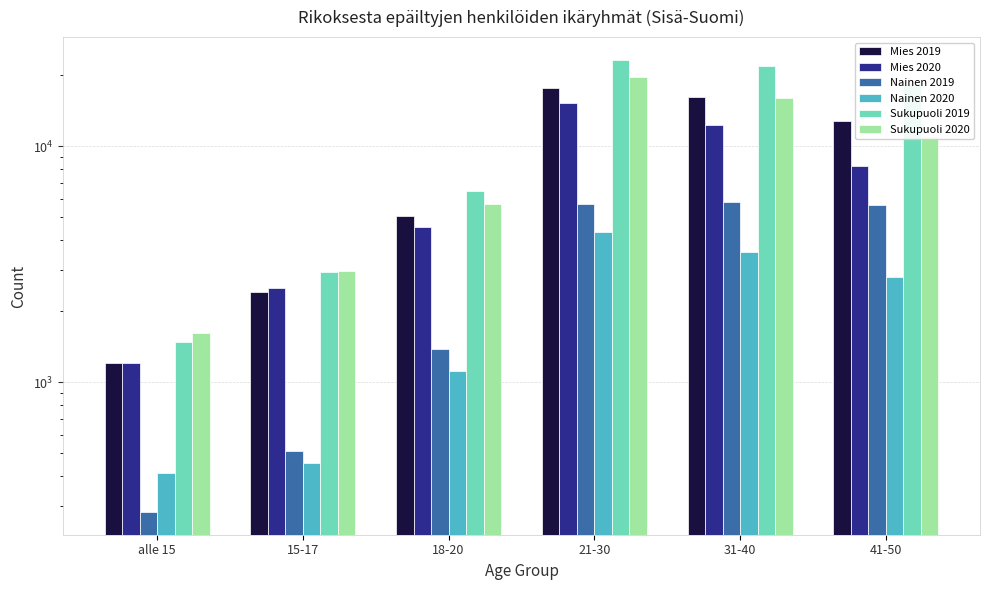

What is the difference between the second highest and second lowest values in the Sukupuoli 2020 series?

12949